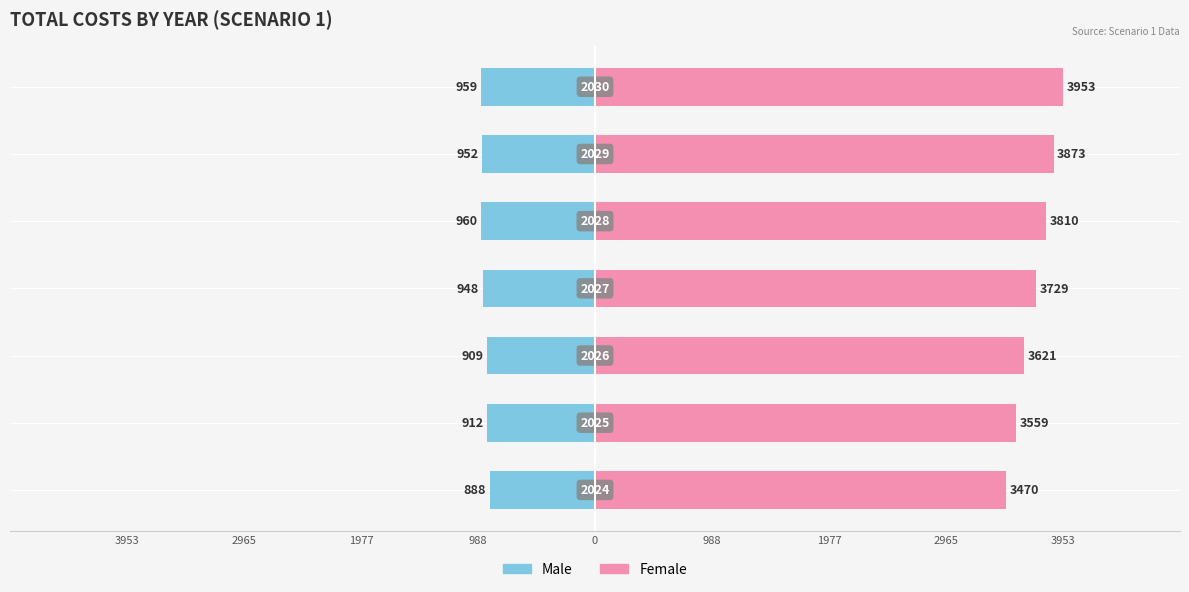

What are all the series names shown in the legend?

Male, Female